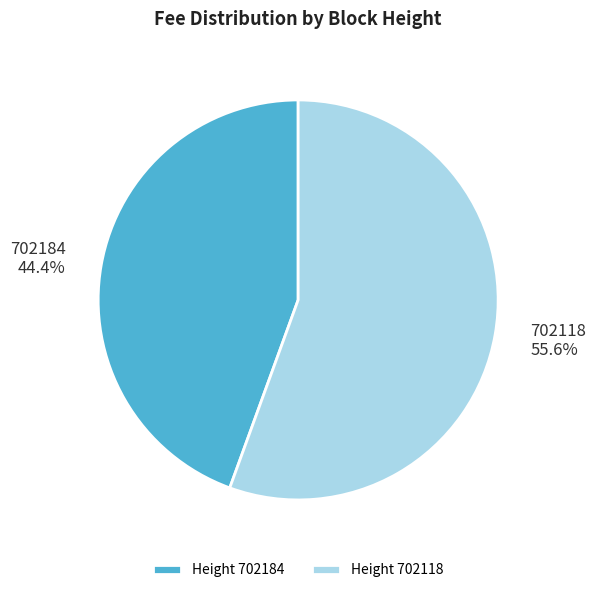

To the nearest percent, what is the combined percentage of 702118 and 702184?

100%